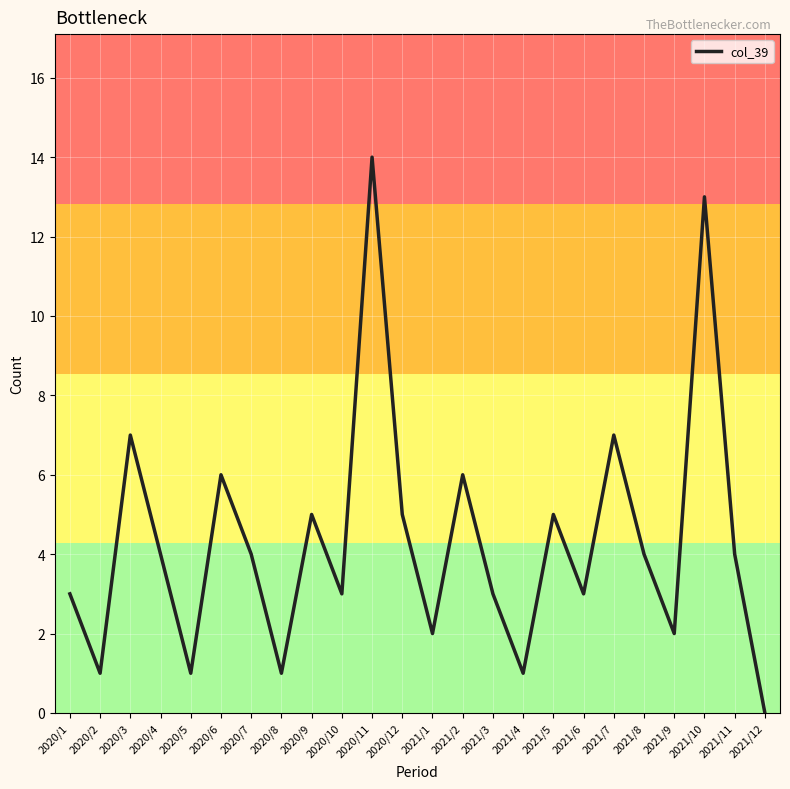

How many values are above zero?

23